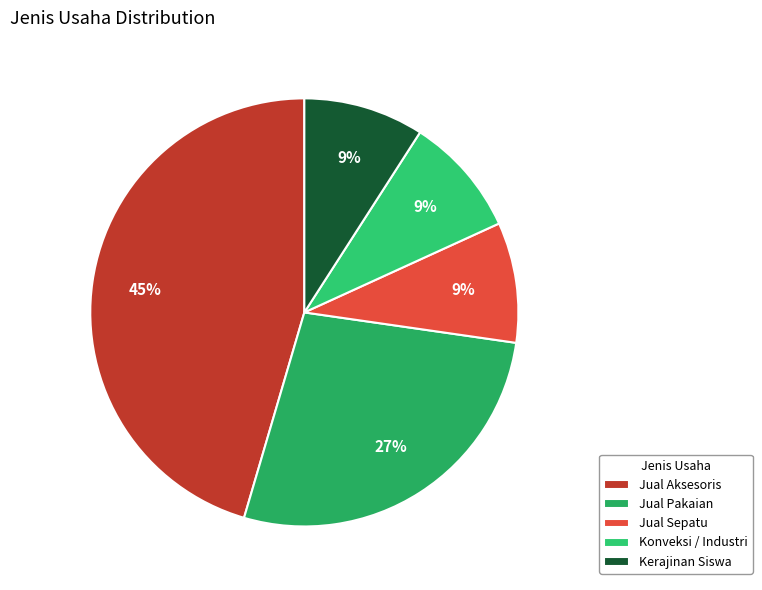

Is it true that Konveksi / Industri is 9% of the pie?

True